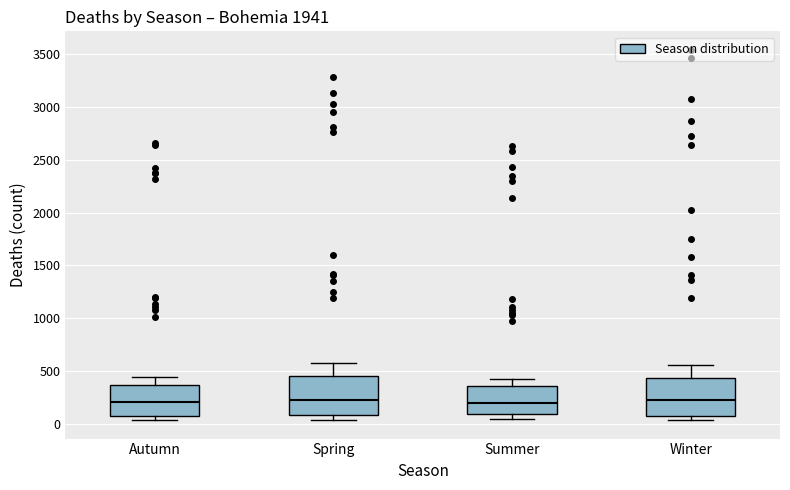

Reading left to right, transcribe this box plot: for each box, give where its median line is, the range the box spans, and where its two whiskers end, as read against the y-axis. The values are not printed on the chart, so give them approximately, as read against the axis.

Autumn: median 200, box 100 to 350, whiskers 50 to 450
Spring: median 200, box 100 to 450, whiskers 50 to 600
Summer: median 200, box 100 to 350, whiskers 50 to 400
Winter: median 250, box 50 to 450, whiskers 50 (just below the box's lower edge) to 550